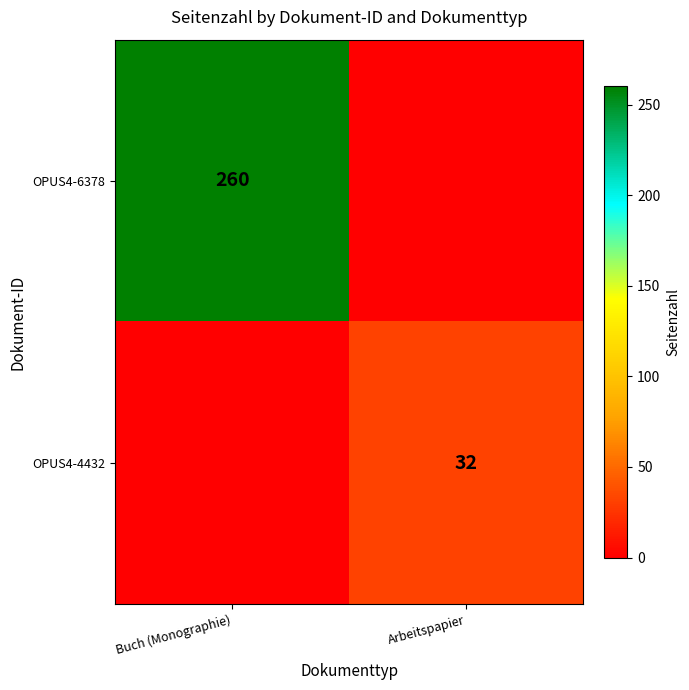

Is it true that OPUS4-4432 equals 32 at Arbeitspapier?

True